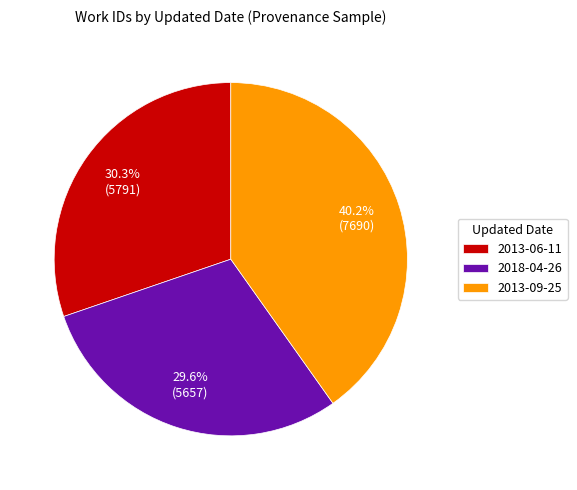

How many segments does this pie chart have?

3